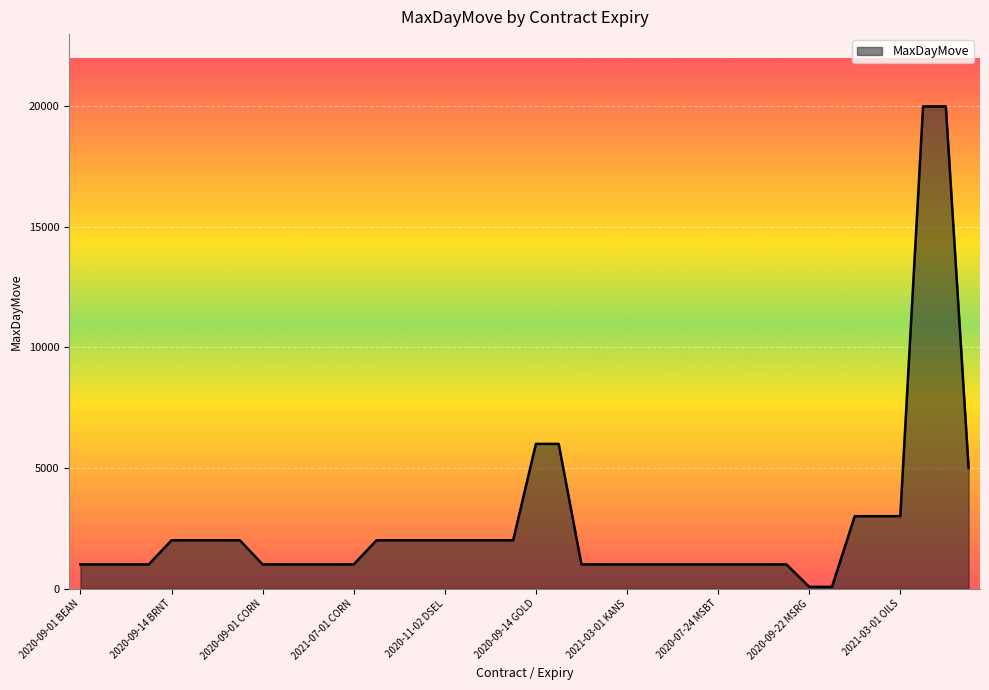

What is the greatest value displayed?

20000